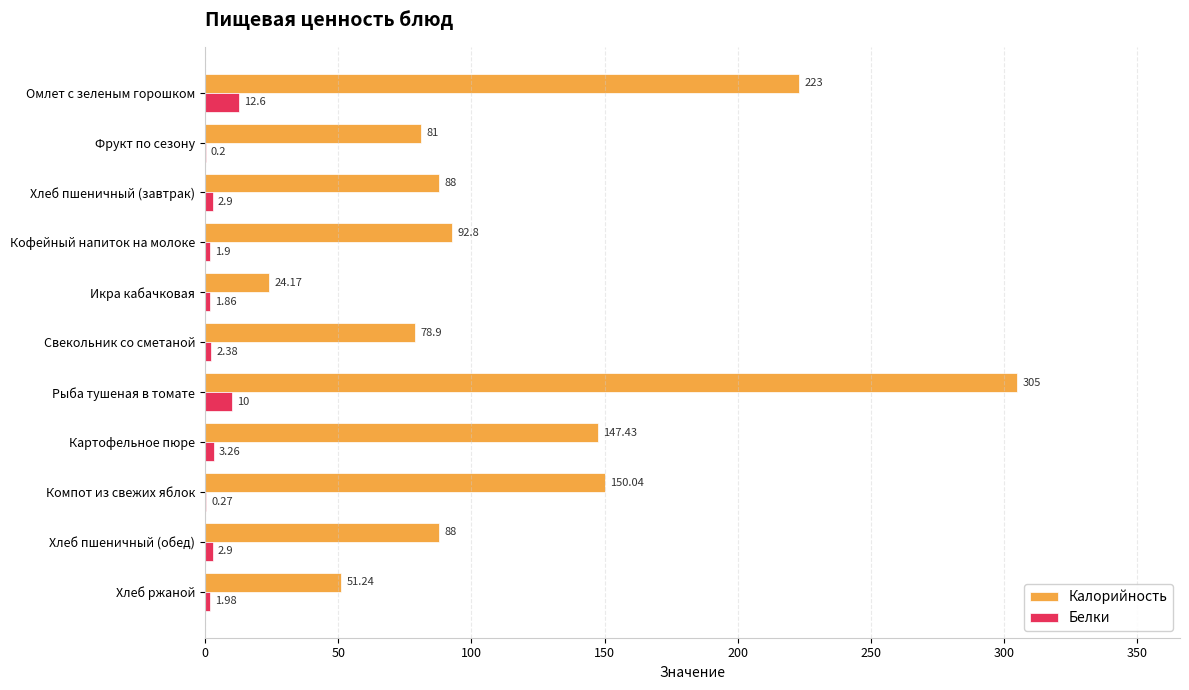

What is the sum of the Калорийность values at Рыба тушеная в томате and Свекольник со сметаной?

383.9